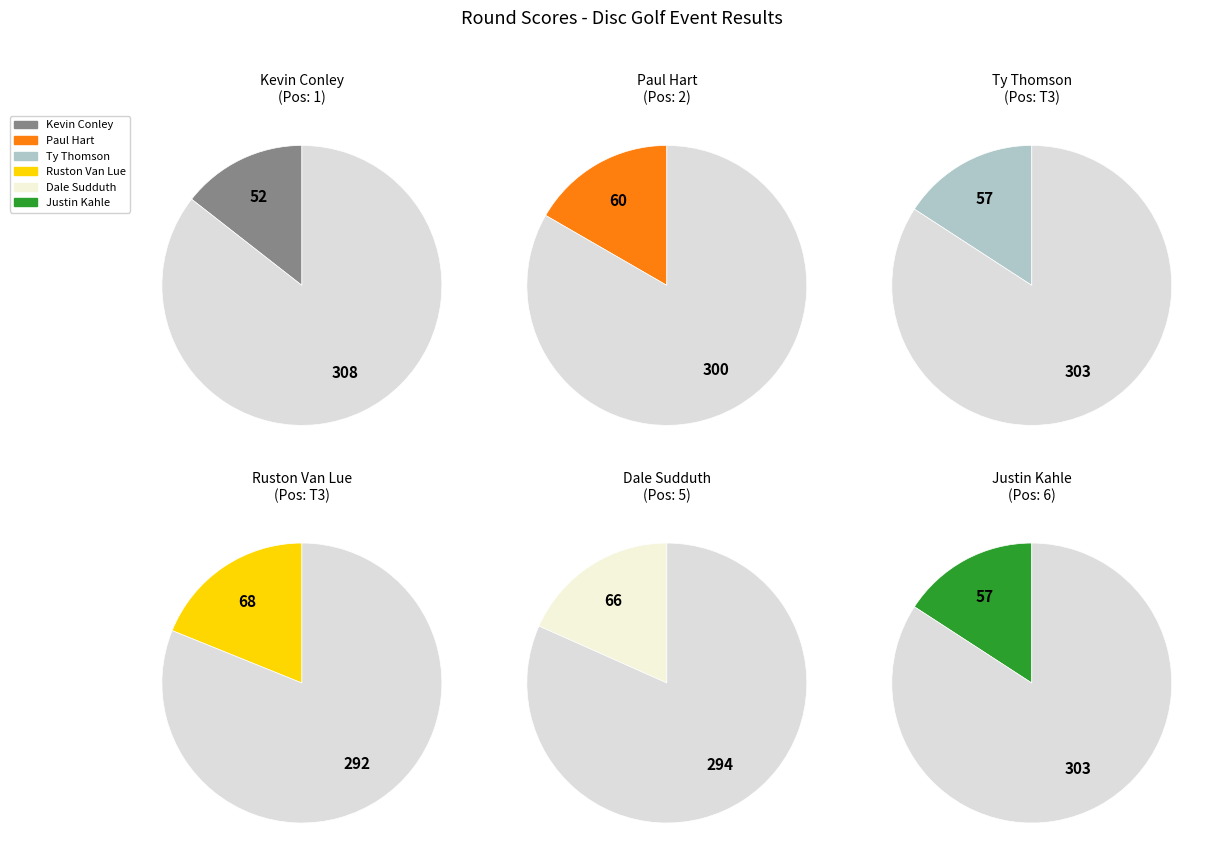

To the nearest percent, what portion does Ty Thomson represent?

16%